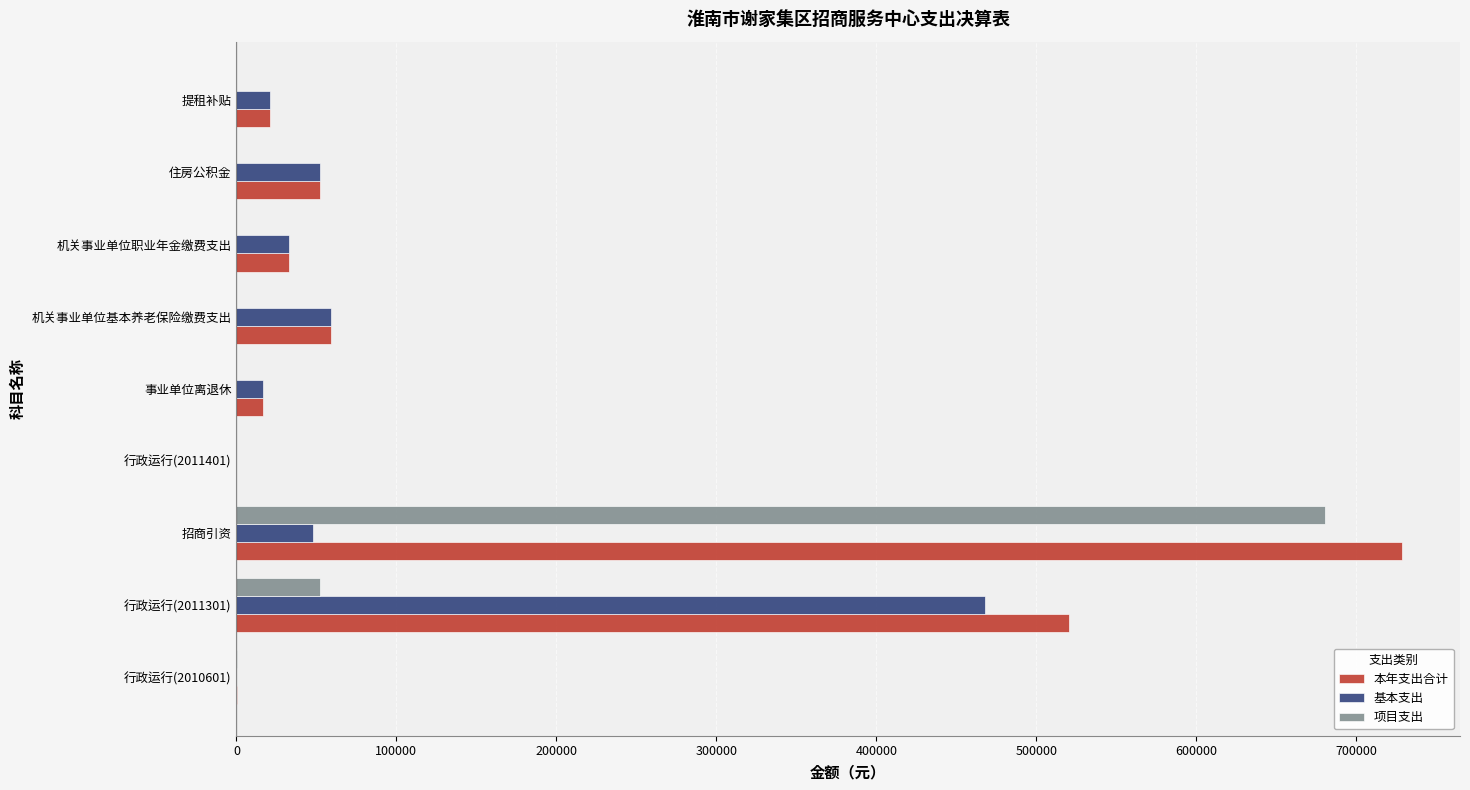

How many values in the 基本支出 series exceed 32963?

5